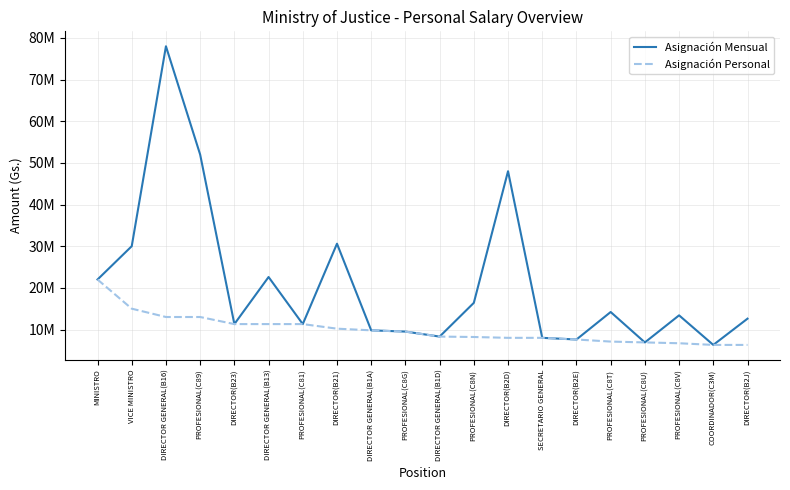

What are all the series names shown in the legend?

Asignación Mensual, Asignación Personal